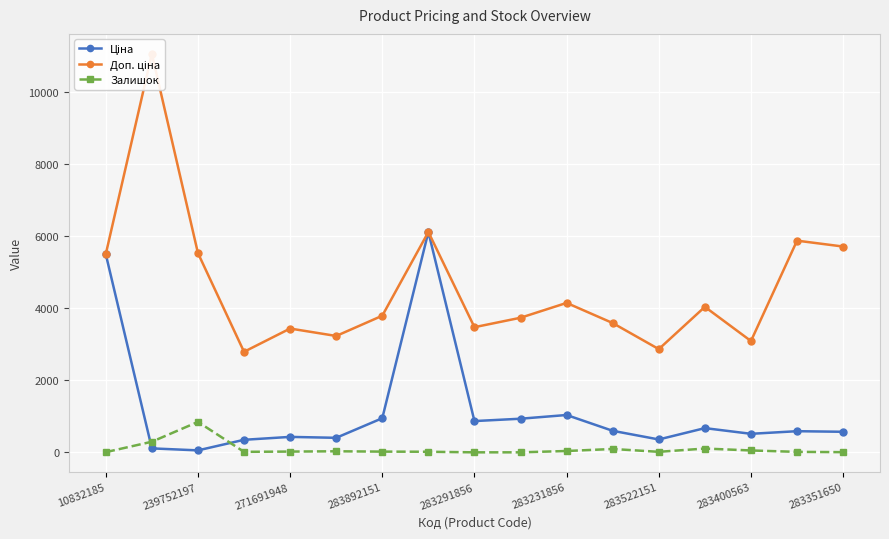

Where is the first local maximum for Залишок?

239752197